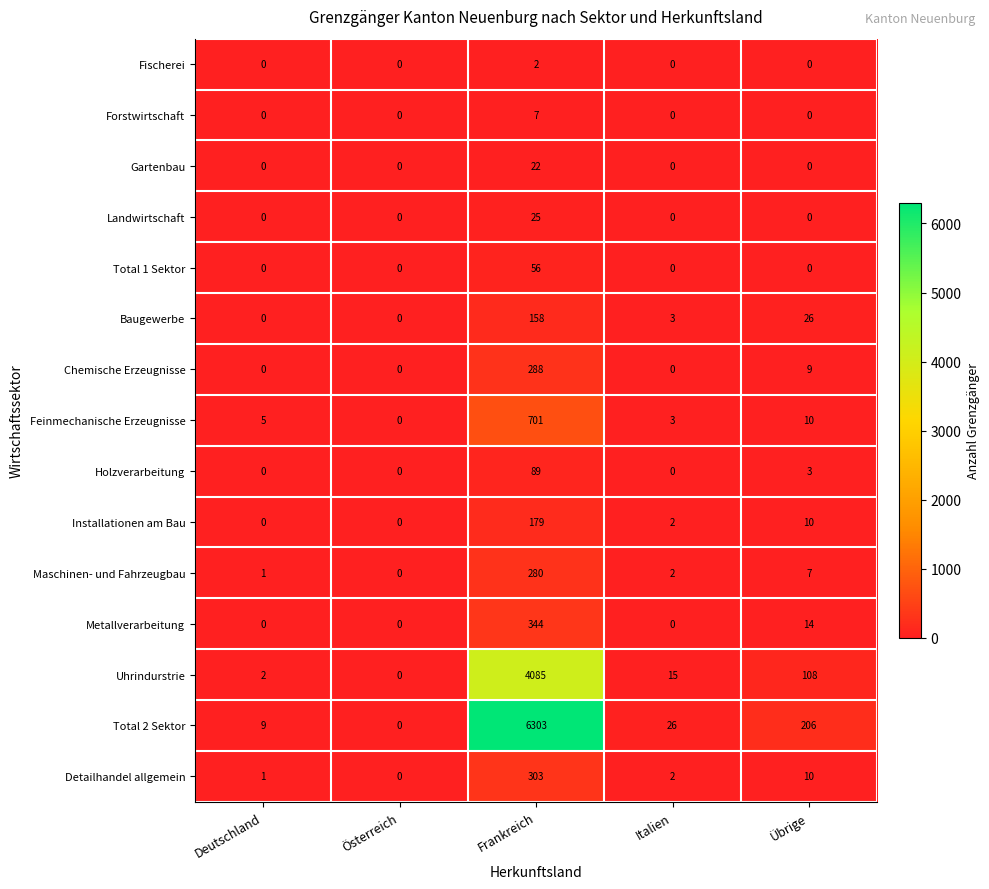

Count the number of data series in this chart.

15